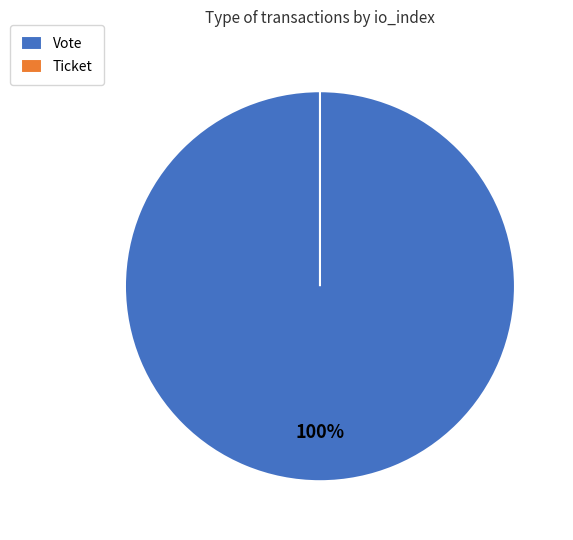

To the nearest percent, what is the average slice percentage?

50%